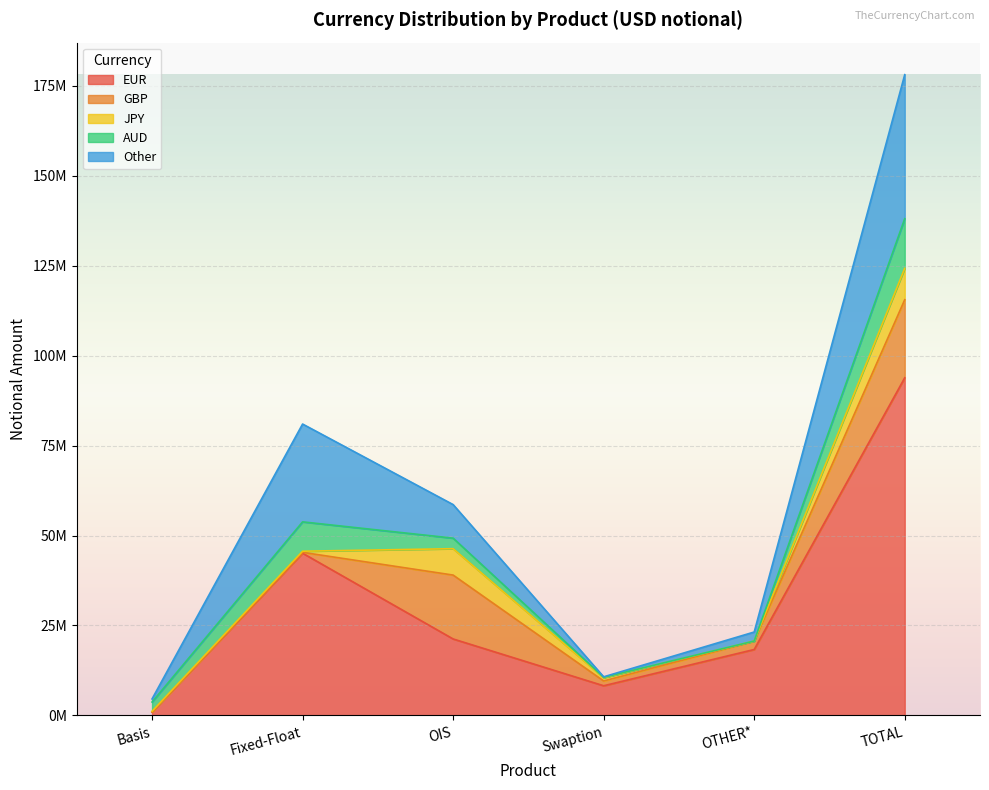

Where is the first local maximum for Other?

Fixed-Float